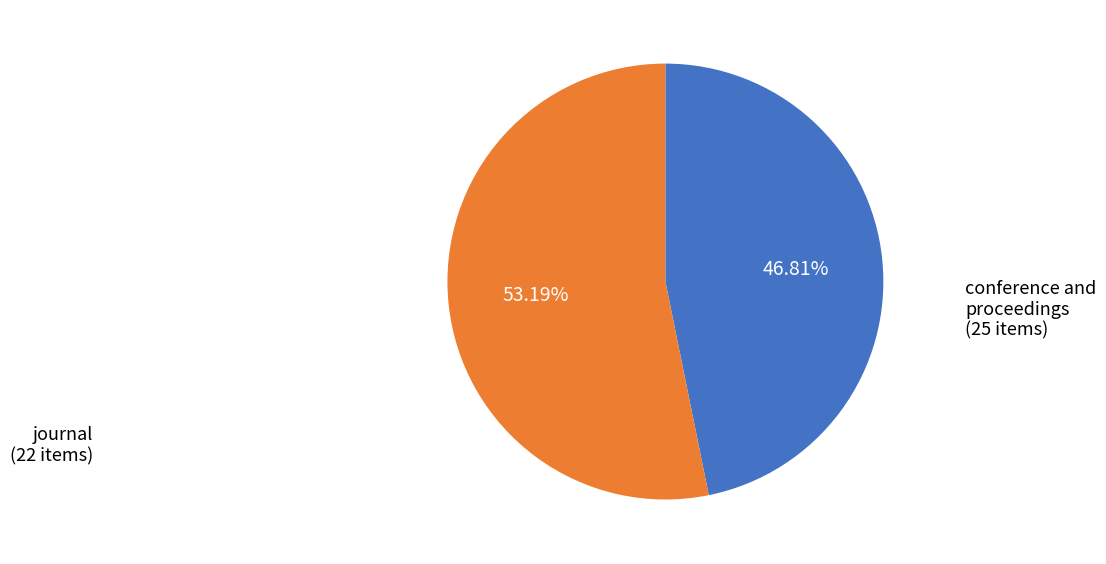

To the nearest percent, what is the average slice percentage?

50%